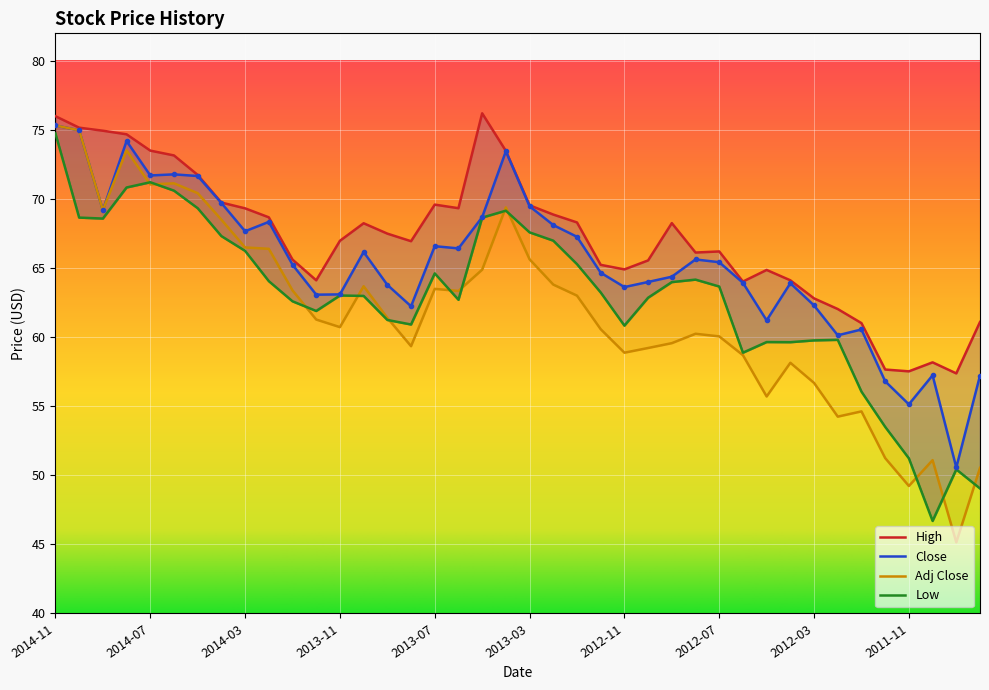

Reading left to right, what are all the values shown in this chart?

High: 76.0	75.2	75.0	74.7	73.5	73.2	71.8	69.8	69.3	68.7	65.6	64.1	67.0	68.2	67.5	67.0	69.6	69.3	76.2	73.5	69.5	68.9	68.3	65.2	64.9	65.6	68.3	66.1	66.2	64.0	64.9	64.1	62.8	62.0	61.0	57.7	57.5	58.2	57.4	61.1
Close: 75.3	75.0	69.2	74.2	71.7	71.8	71.7	69.7	67.7	68.3	65.2	63.1	63.1	66.2	63.8	62.2	66.6	66.4	68.7	73.5	69.5	68.1	67.3	64.7	63.6	64.0	64.4	65.6	65.4	63.9	61.2	63.9	62.3	60.1	60.6	56.8	55.1	57.2	50.6	57.2
Low: 74.8	68.7	68.6	70.8	71.2	70.6	69.3	67.3	66.2	64.1	62.6	61.9	63.0	63.0	61.2	60.9	64.6	62.7	68.7	69.2	67.6	67.0	65.3	63.2	60.8	62.9	64.0	64.2	63.7	58.9	59.6	59.6	59.8	59.8	56.1	53.5	51.2	46.7	50.4	49.0
Adj Close: 75.3	75.0	69.2	73.5	71.1	71.1	70.4	68.5	66.5	66.4	63.4	61.3	60.7	63.7	61.4	59.4	63.5	63.4	64.9	69.4	65.6	63.8	63.0	60.6	58.9	59.2	59.6	60.2	60.1	58.7	55.7	58.1	56.7	54.2	54.6	51.2	49.2	51.1	45.1	50.5